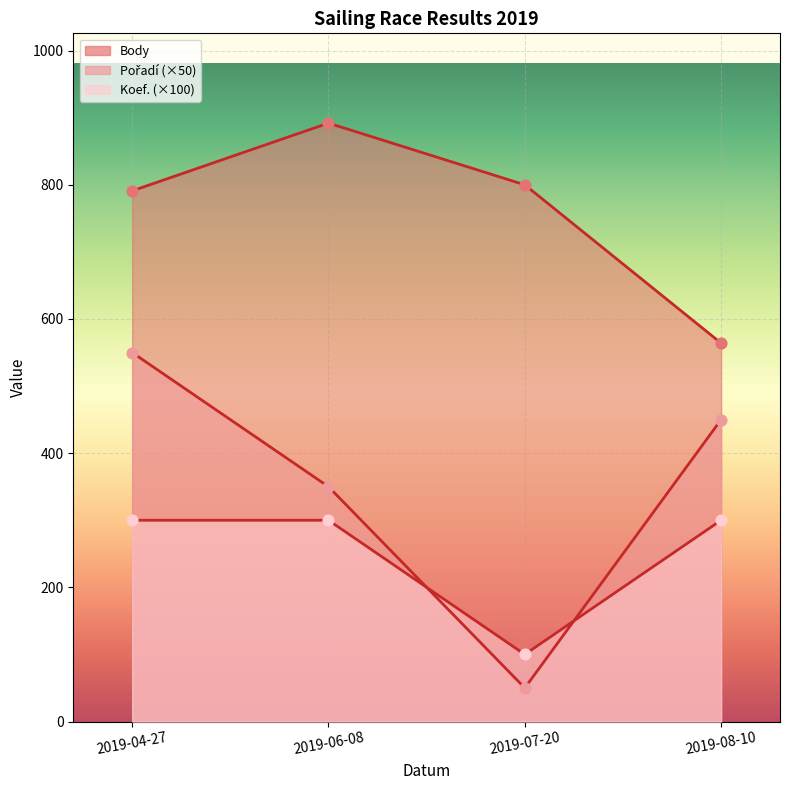

At how many categories does at least one series exceed 479?

4